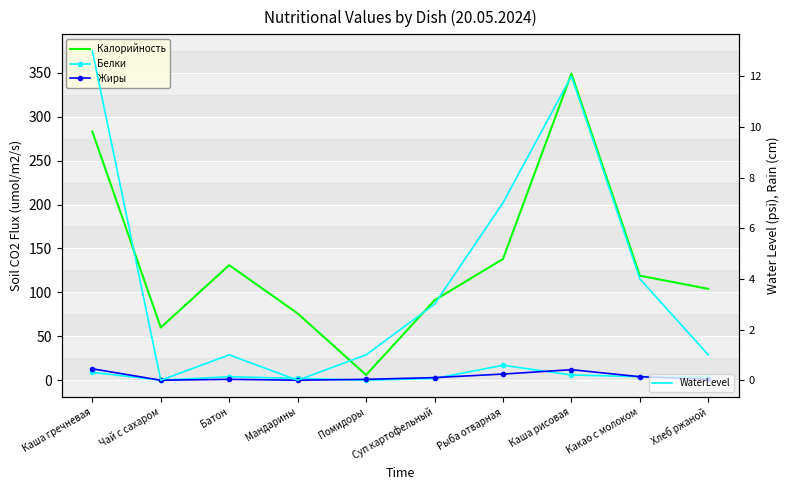

What is the difference between the highest and lowest values at Каша рисовая?

343